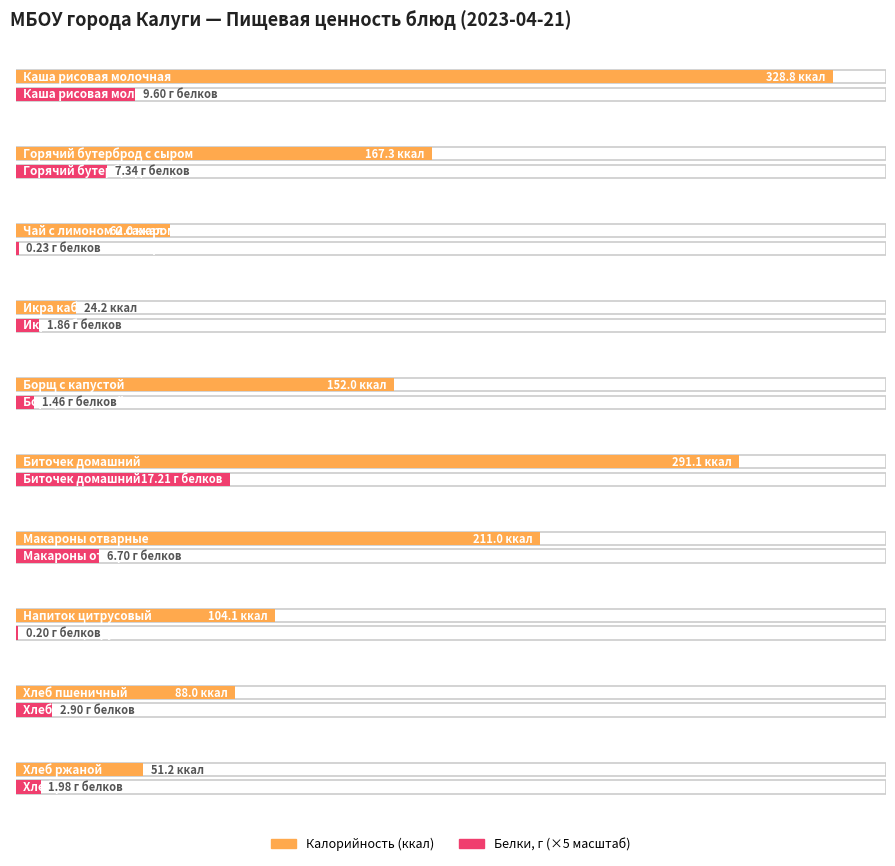

How many data points does each series have?

10